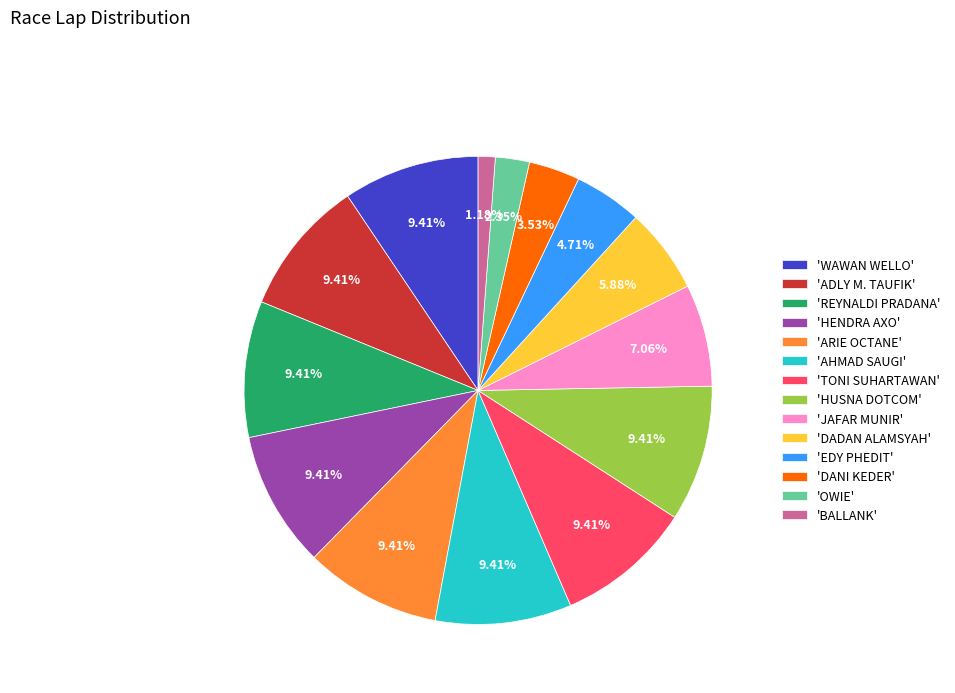

What is the smallest slice in the pie chart?

'BALLANK'